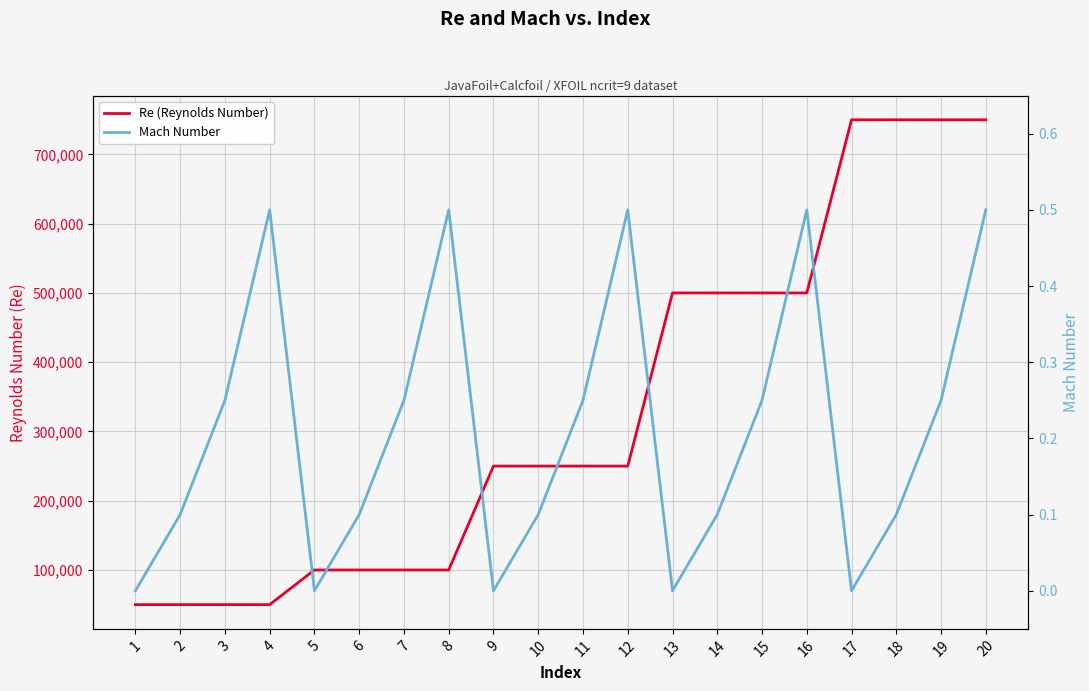

What is the approximate value of Mach Number at 8?

0.5